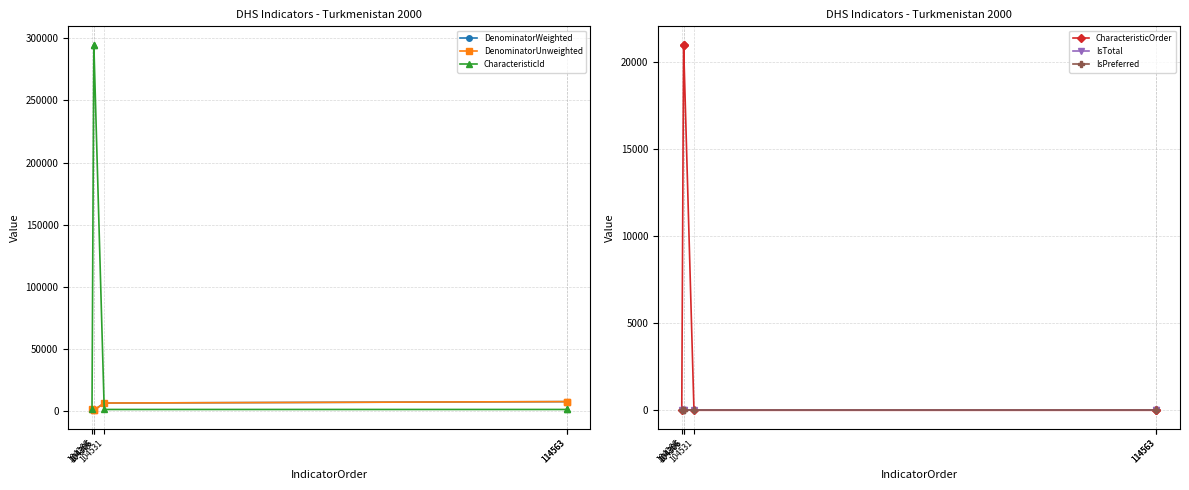

Reading left to right, transcribe all the data shown in this chart.

DenominatorWeighted: 1330	352	352	6176	7316	7316
DenominatorUnweighted: 1327	363	363	6194	7347	7347
CharacteristicId: 1000	295001	295001	1000	1000	1000
CharacteristicOrder: 0	21001	21001	0	0	0
IsTotal: 1	1	1	1	1	1
IsPreferred: 1	1	1	1	1	1